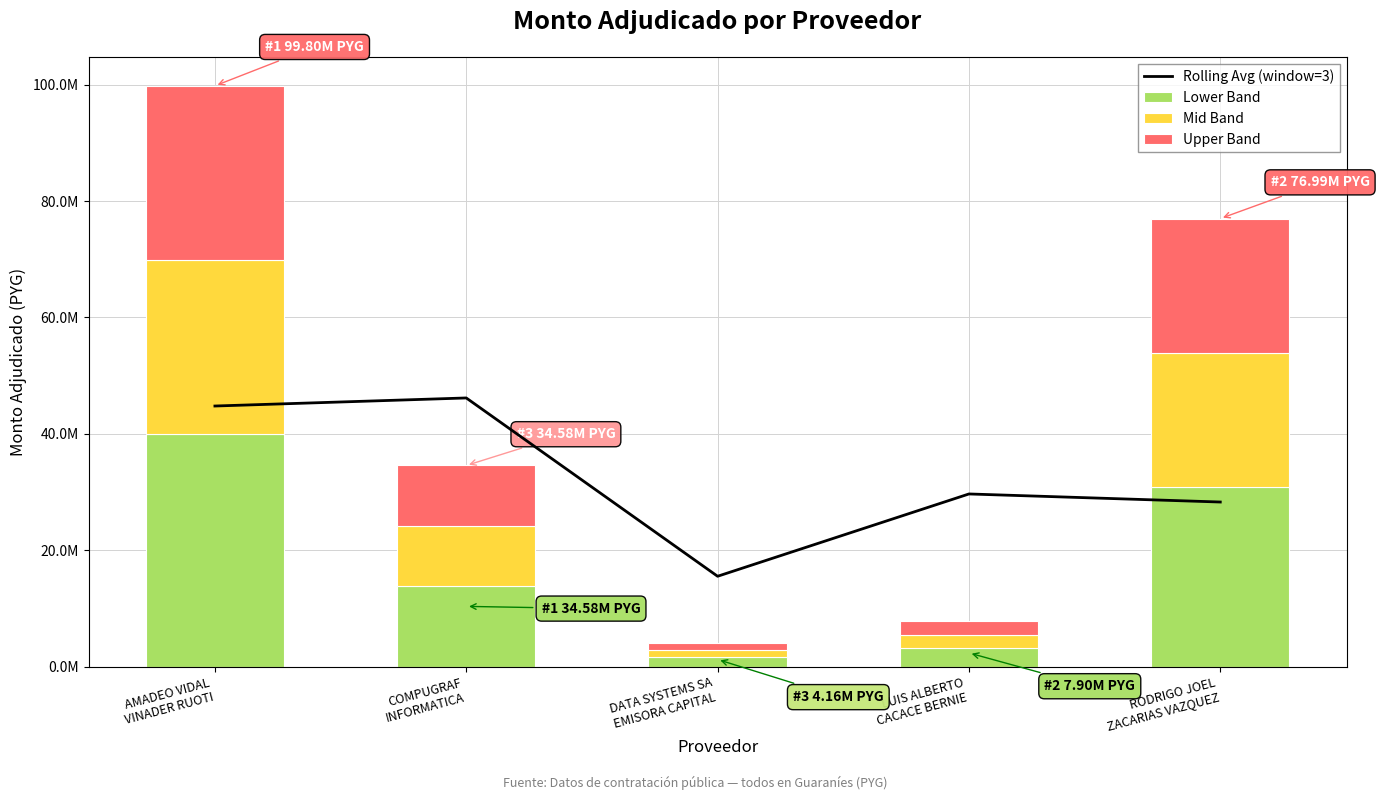

What is the smallest value displayed?

1246800.0